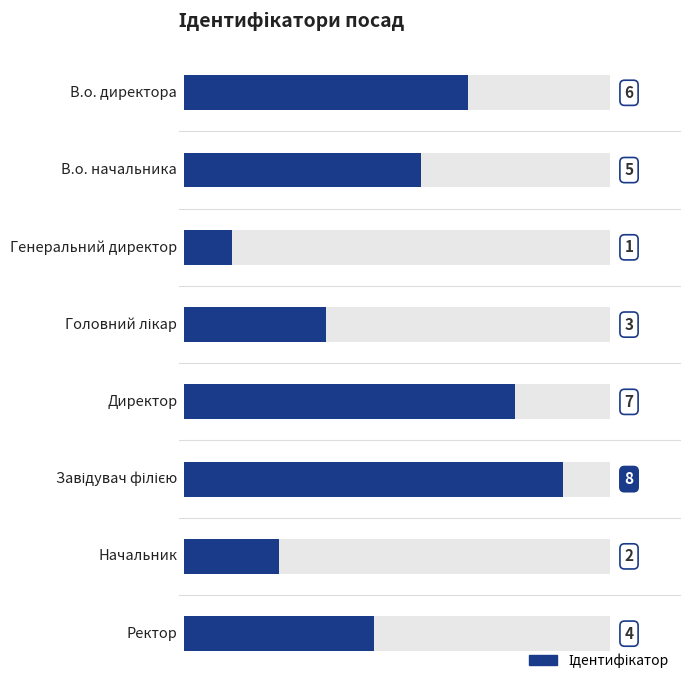

List the labels in order of value, largest first.

Завідувач філією, Директор, В.о. директора, В.о. начальника, Ректор, Головний лікар, Начальник, Генеральний директор